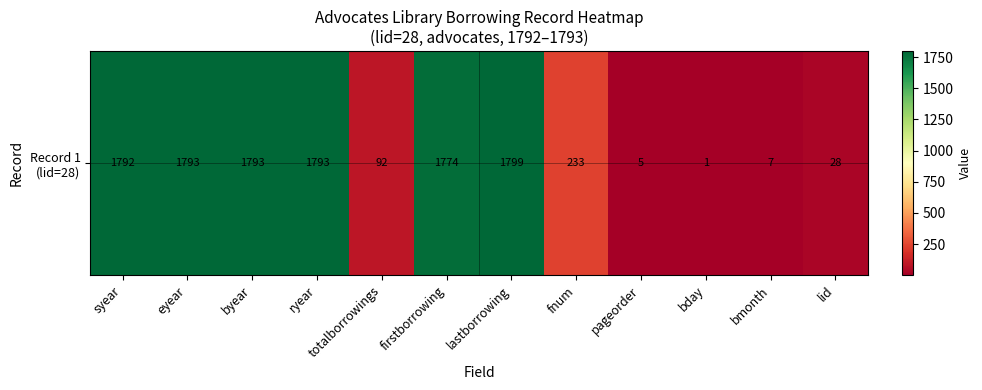

The value at pageorder is 5. True or false?

True